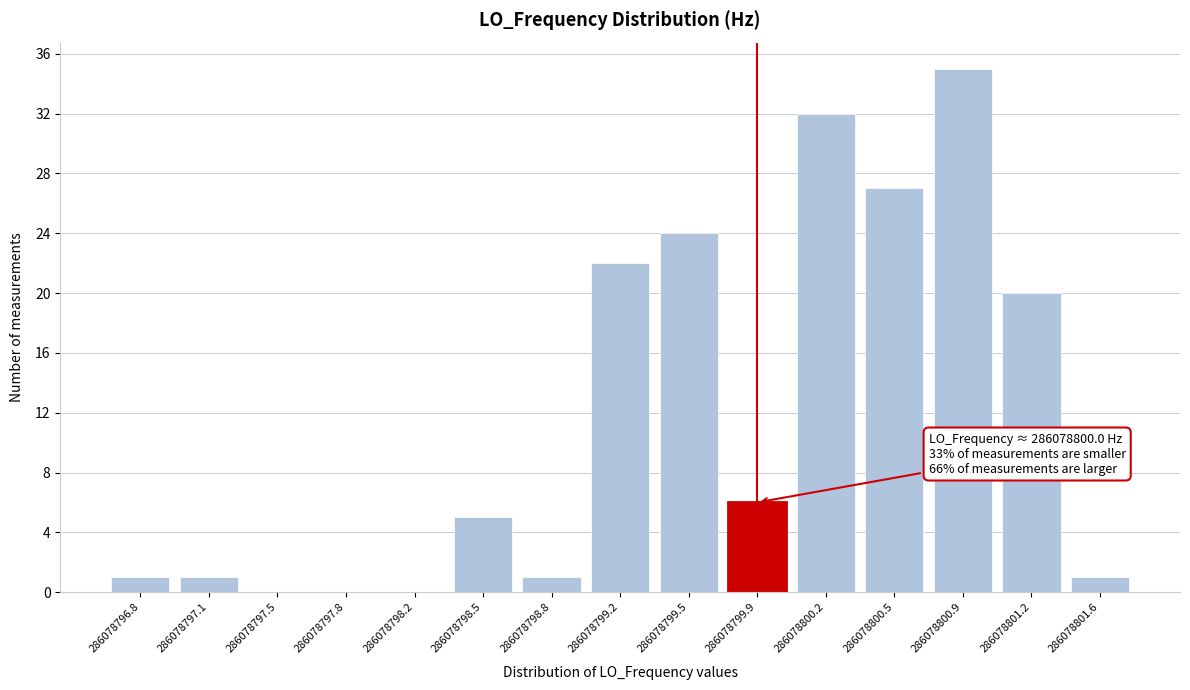

Reading left to right, list all the values displayed in this chart.

286078796.8=1	286078797.1=1	286078797.5=0	286078797.8=0	286078798.2=0	286078798.5=5	286078798.8=1	286078799.2=22	286078799.5=24	286078799.9=6	286078800.2=32	286078800.5=27	286078800.9=35	286078801.2=20	286078801.6=1